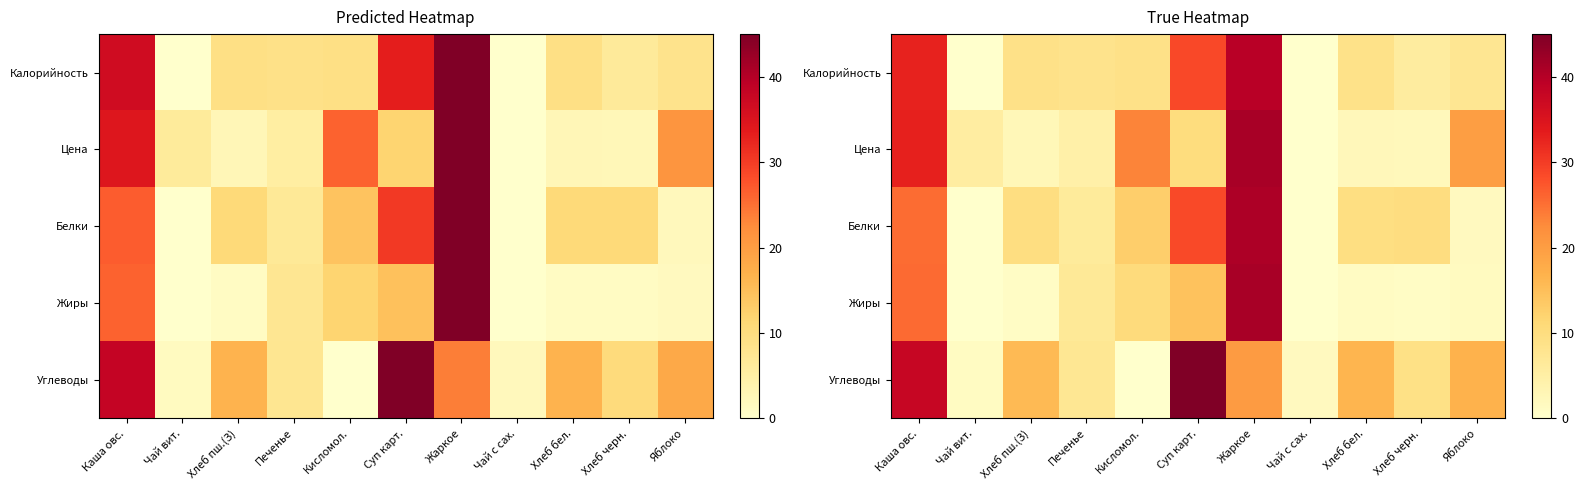

At which category is the sum across all series the highest?

Жаркое